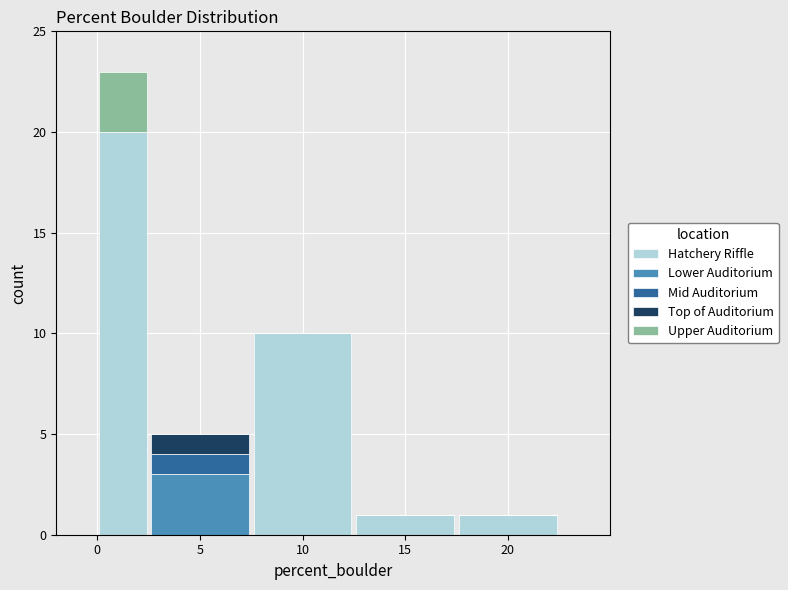

Reading left to right, list every stacked bar in this chart as the range it spans on the x-axis followed by its total height. The values are not printed on the chart, so give them approximately, as read against the axis.

0.0 to 2.5: 23
2.5 to 7.5: 5
7.5 to 12.5: 10
12.5 to 17.5: 1
17.5 to 22.5: 1